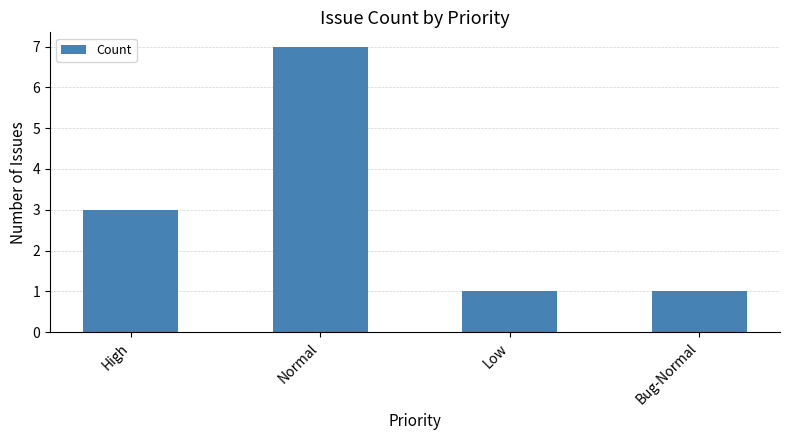

Read the value at Bug-Normal.

1